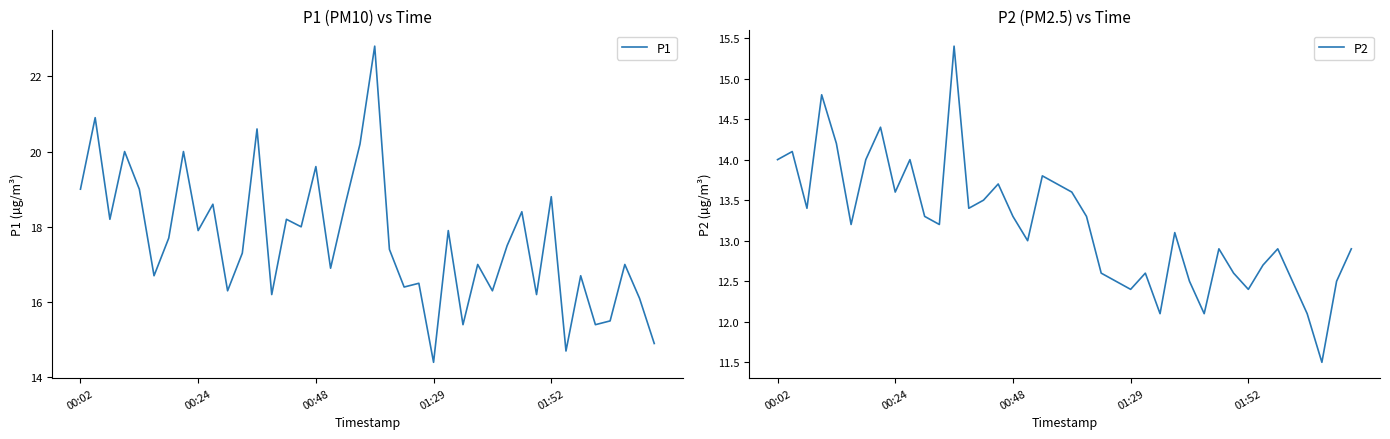

Which series has the largest total across all categories?

P1